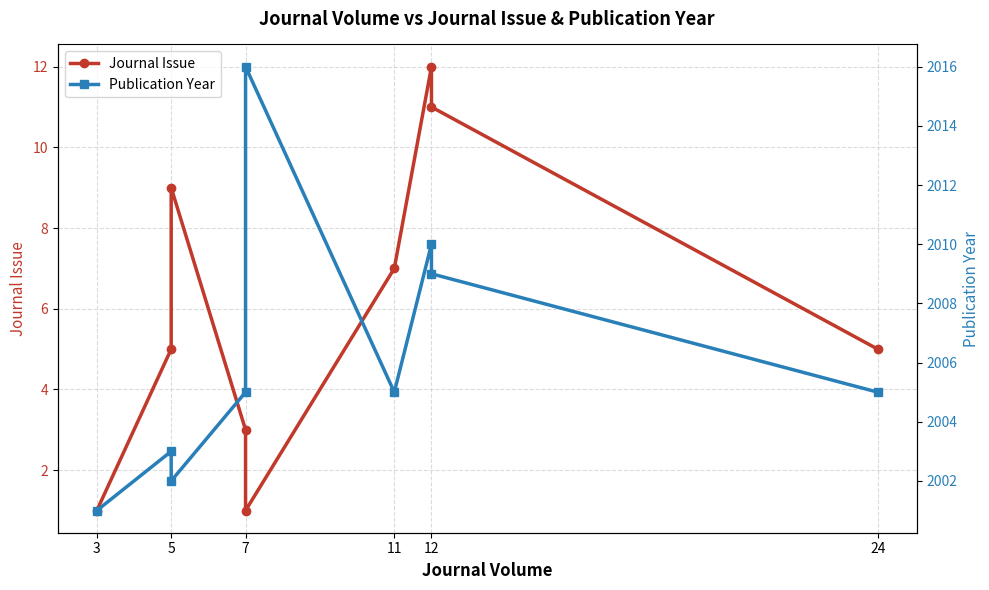

Which category has the highest value across all series?

7